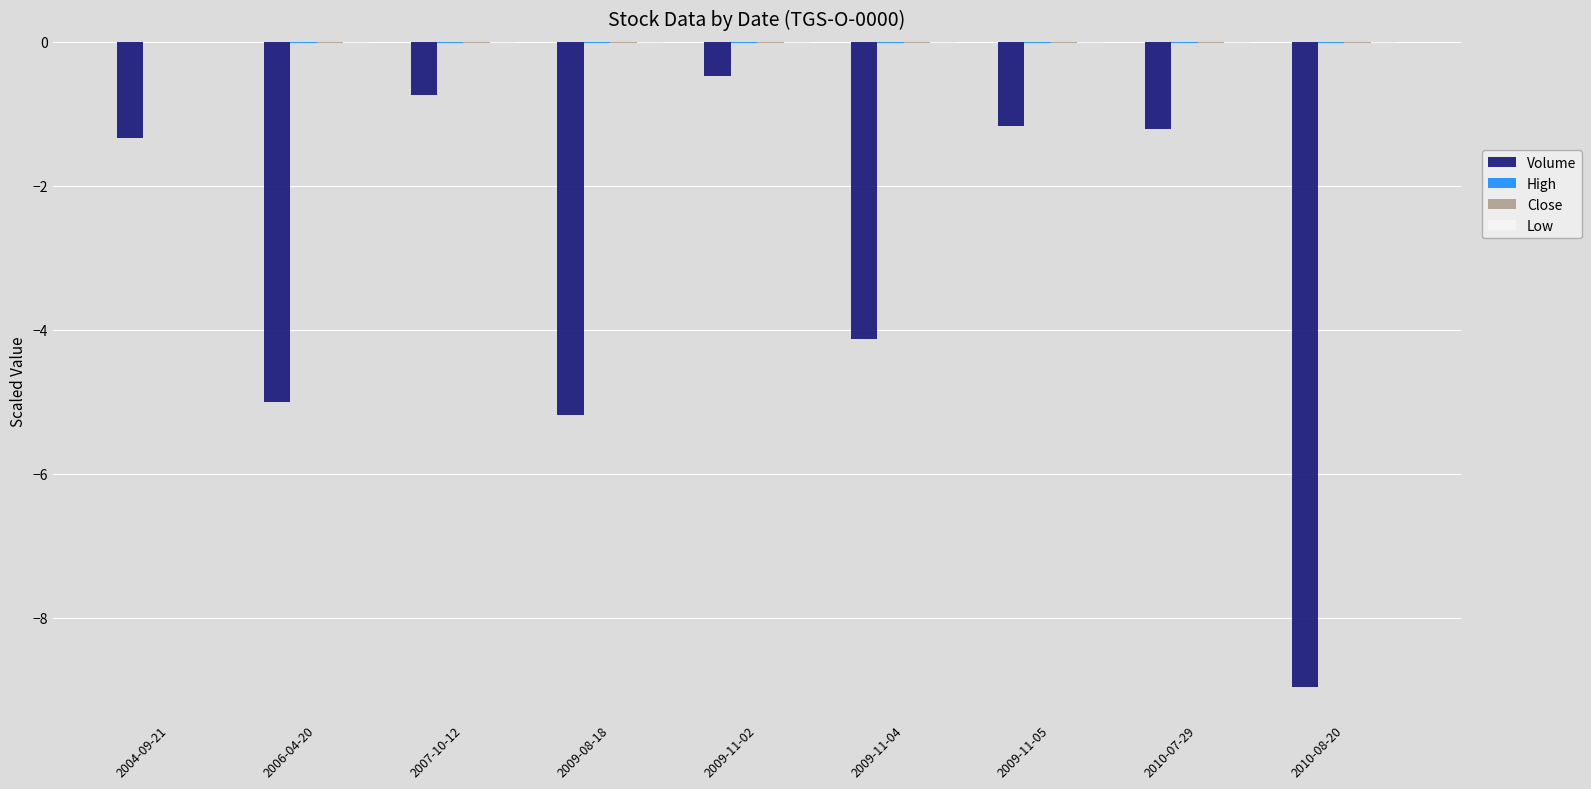

How many groups of bars are there?

9